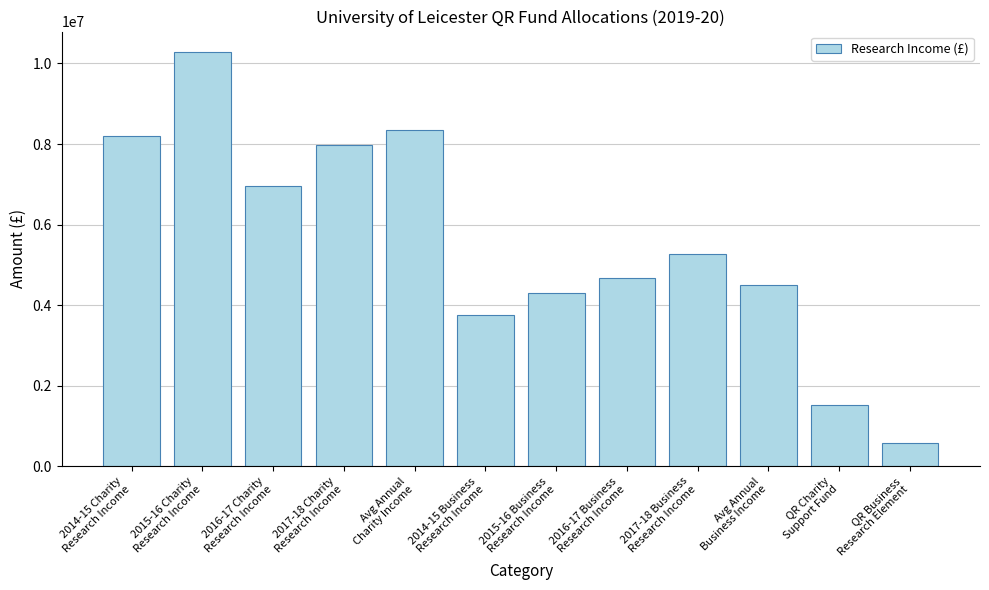

What is the maximum value shown in the chart?

10279000